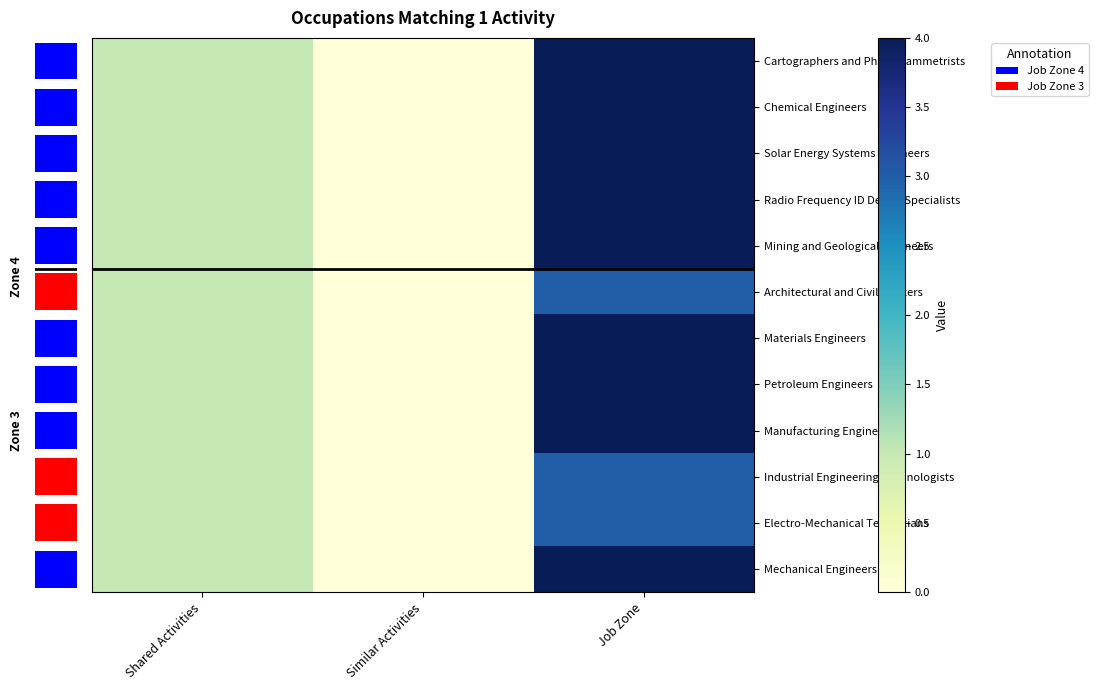

At how many categories does at least one series exceed 3?

1